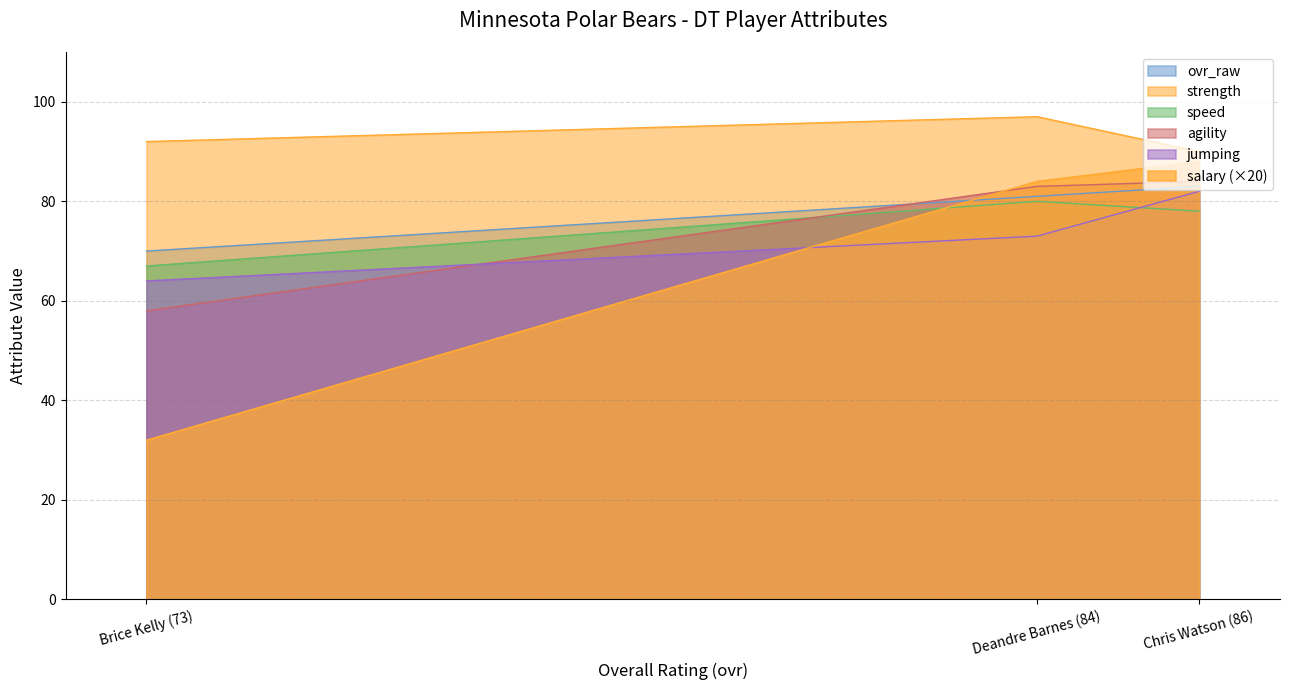

Rank the categories by agility value from lowest to highest.

Brice Kelly (73), Deandre Barnes (84), Chris Watson (86)